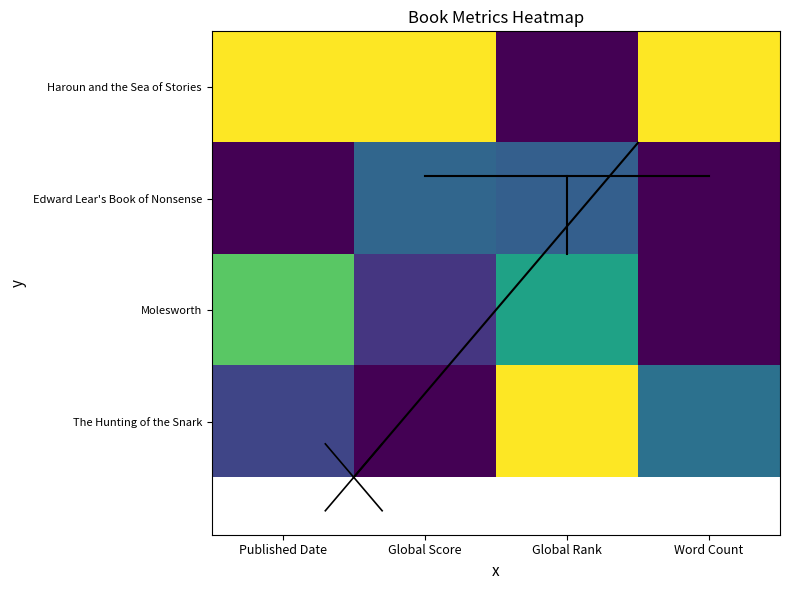

Rank the series at Global Score from lowest to highest value.

The Hunting of the Snark, Molesworth, Edward Lear's Book of Nonsense, Haroun and the Sea of Stories